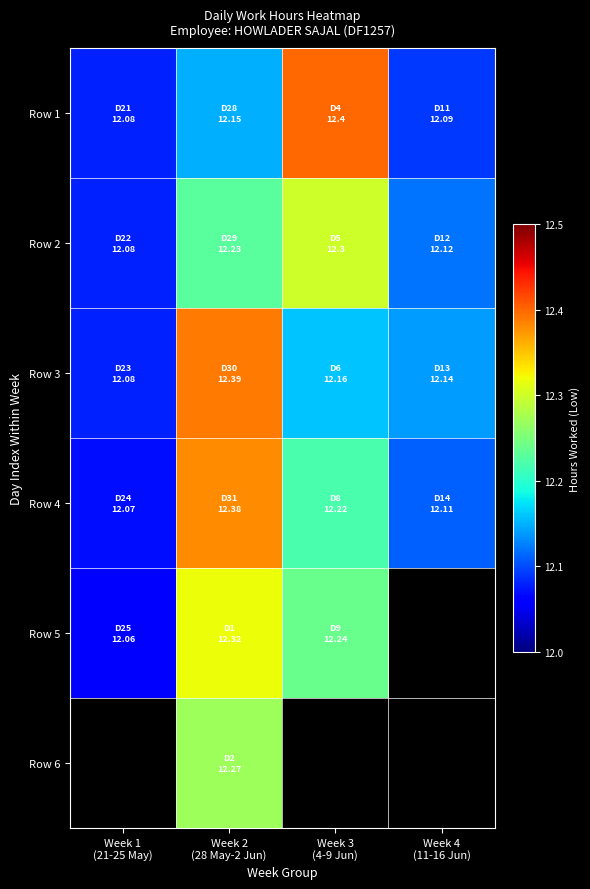

Is it true that Row 5 equals 6.2 at Week 2 (28 May-2 Jun)?

False